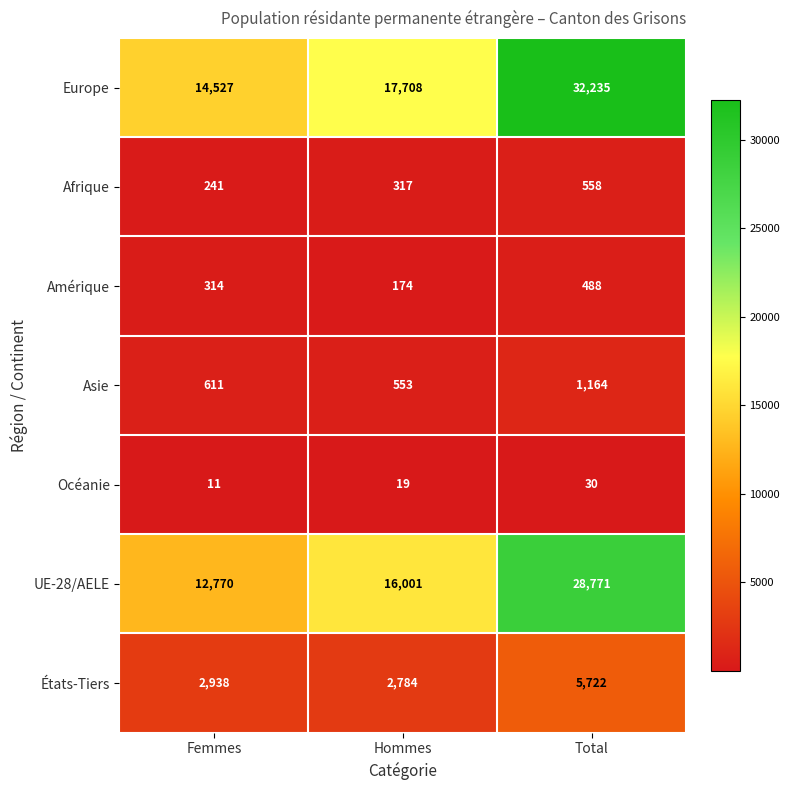

The value of Asie at Hommes is 553. True or false?

True